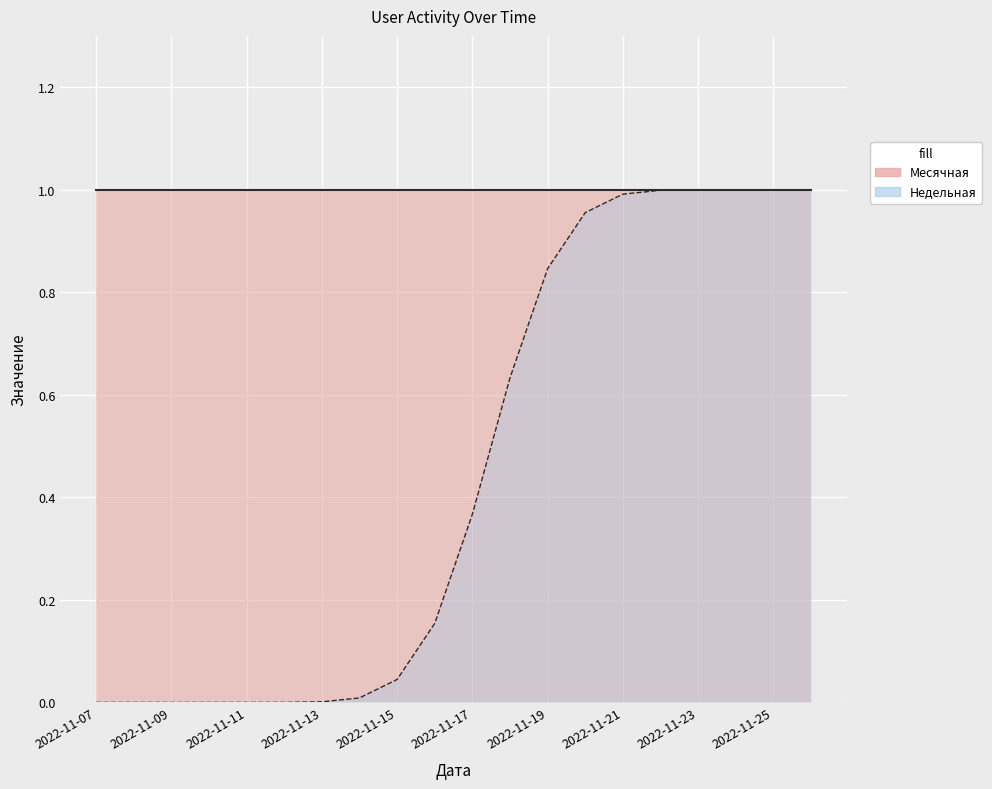

True or false: Активные and Месячная cross at least once.

False